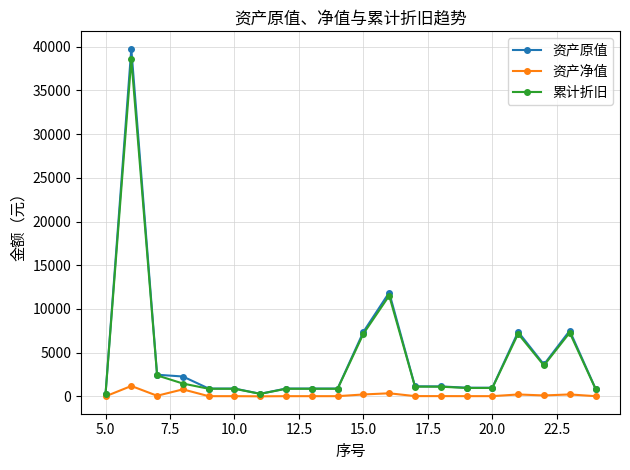

What are all the series names shown in the legend?

资产原值, 资产净值, 累计折旧